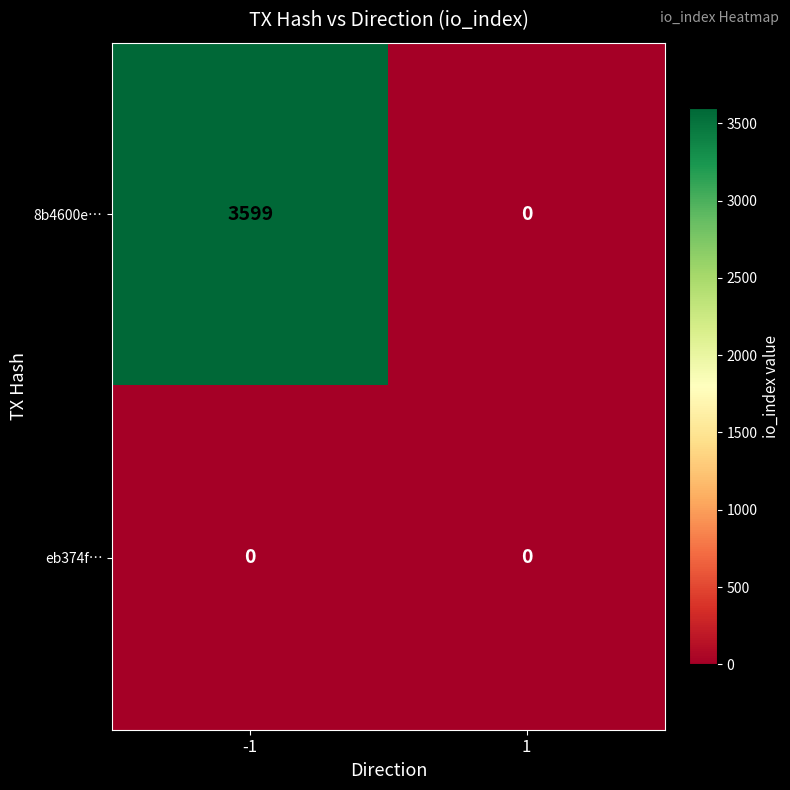

At -1, list the series in order from largest to smallest.

8b4600e…, eb374f…